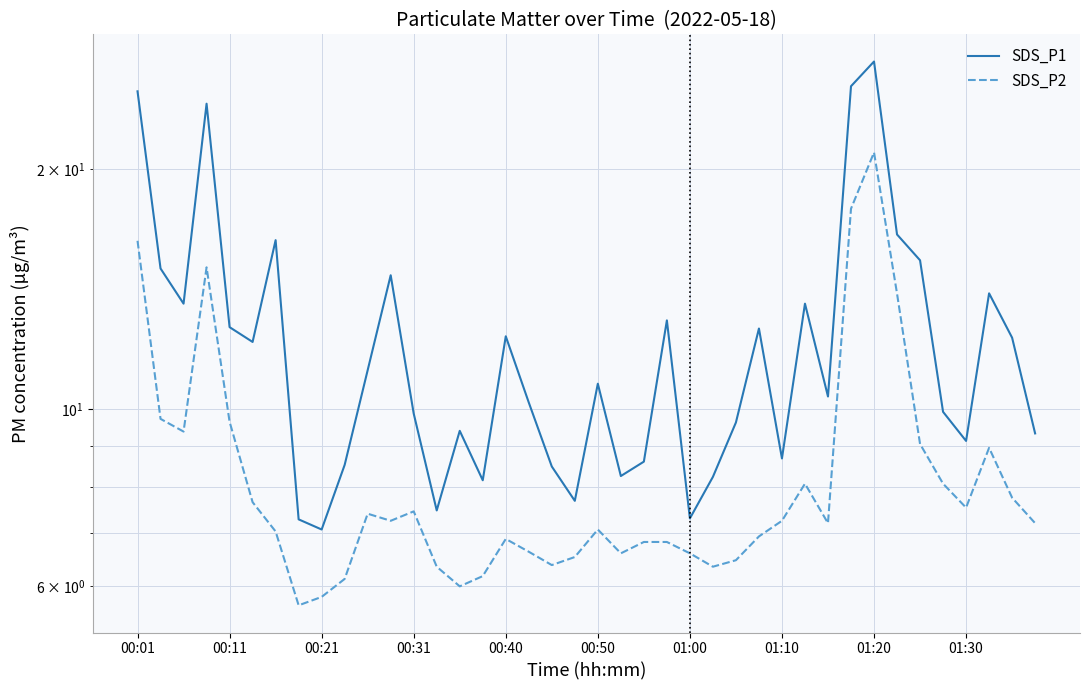

What is the sum of all SDS_P1 values?

491.7